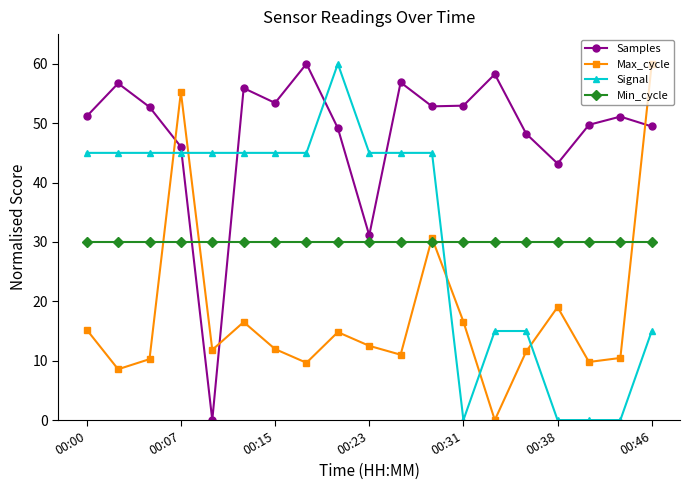

True or false: Samples has more than 0 interior local peaks.

True